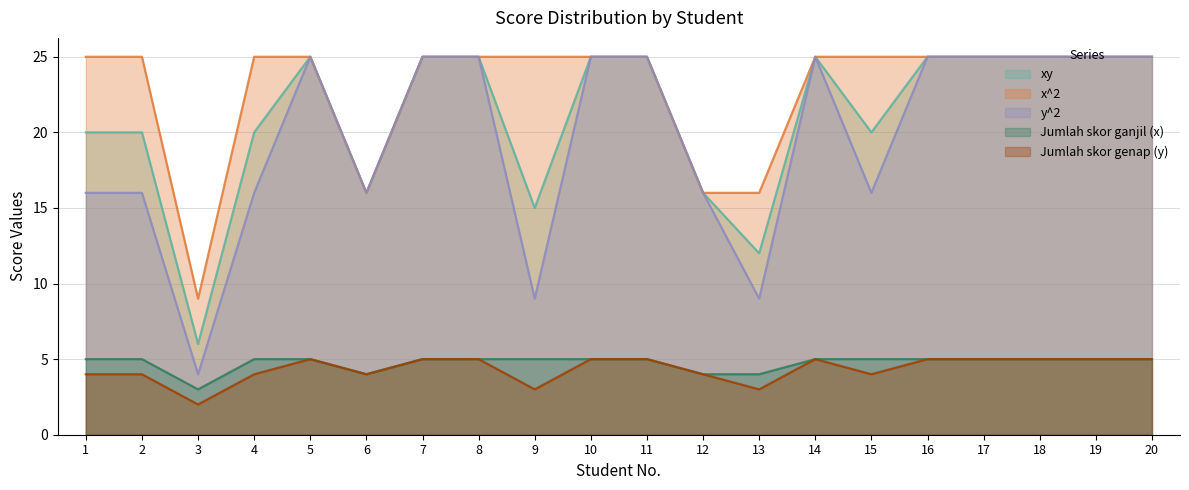

True or false: Jumlah skor ganjil (x) has a value of 5 at 4.

True